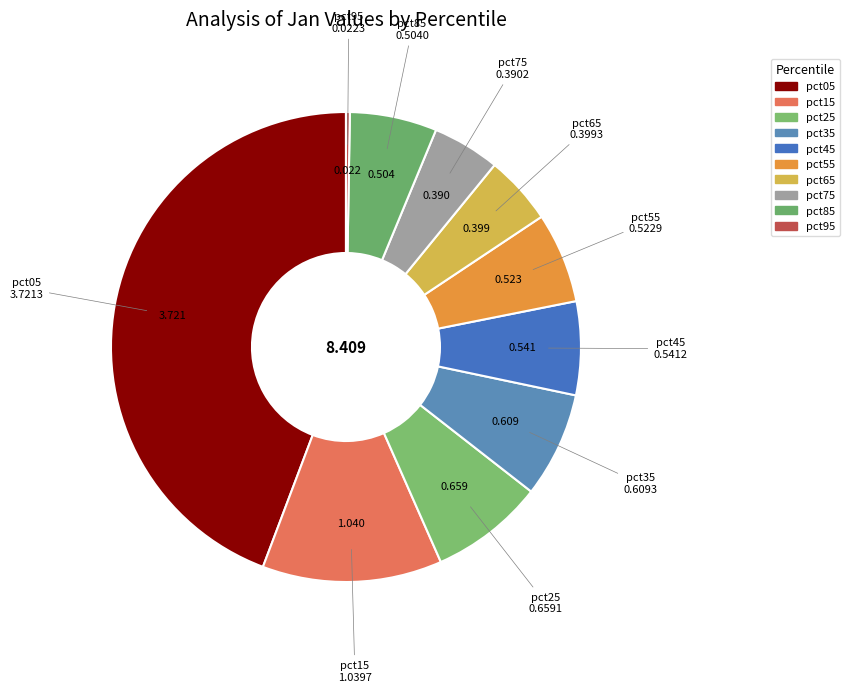

Rank the categories by value from lowest to highest.

pct95, pct75, pct65, pct85, pct55, pct45, pct35, pct25, pct15, pct05